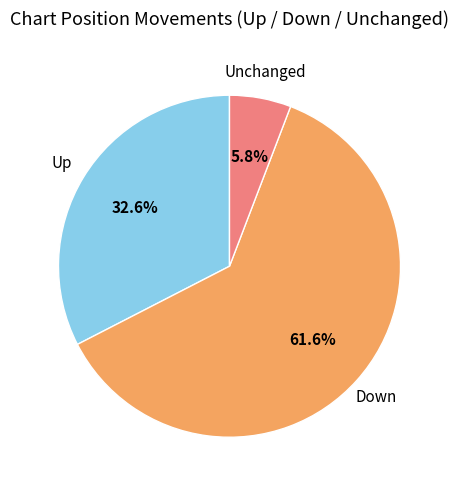

Does any single category account for the majority?

Yes